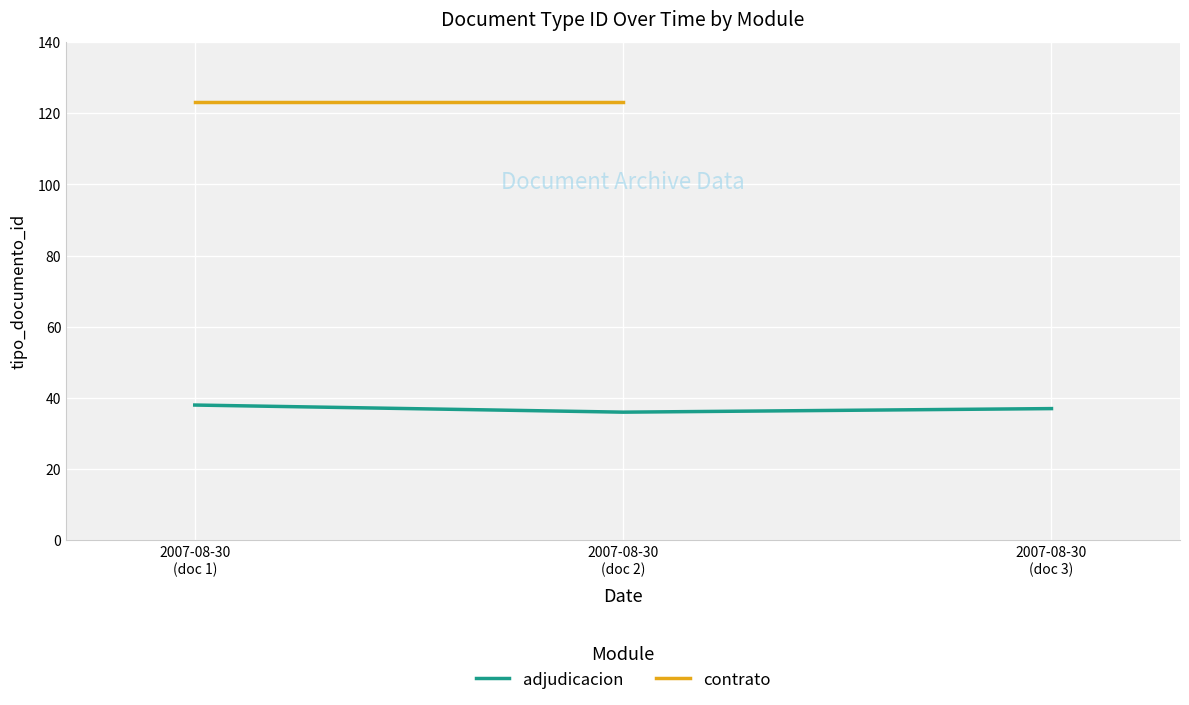

What is the label of the 3rd point from the left?

2007-08-30
(doc 3)